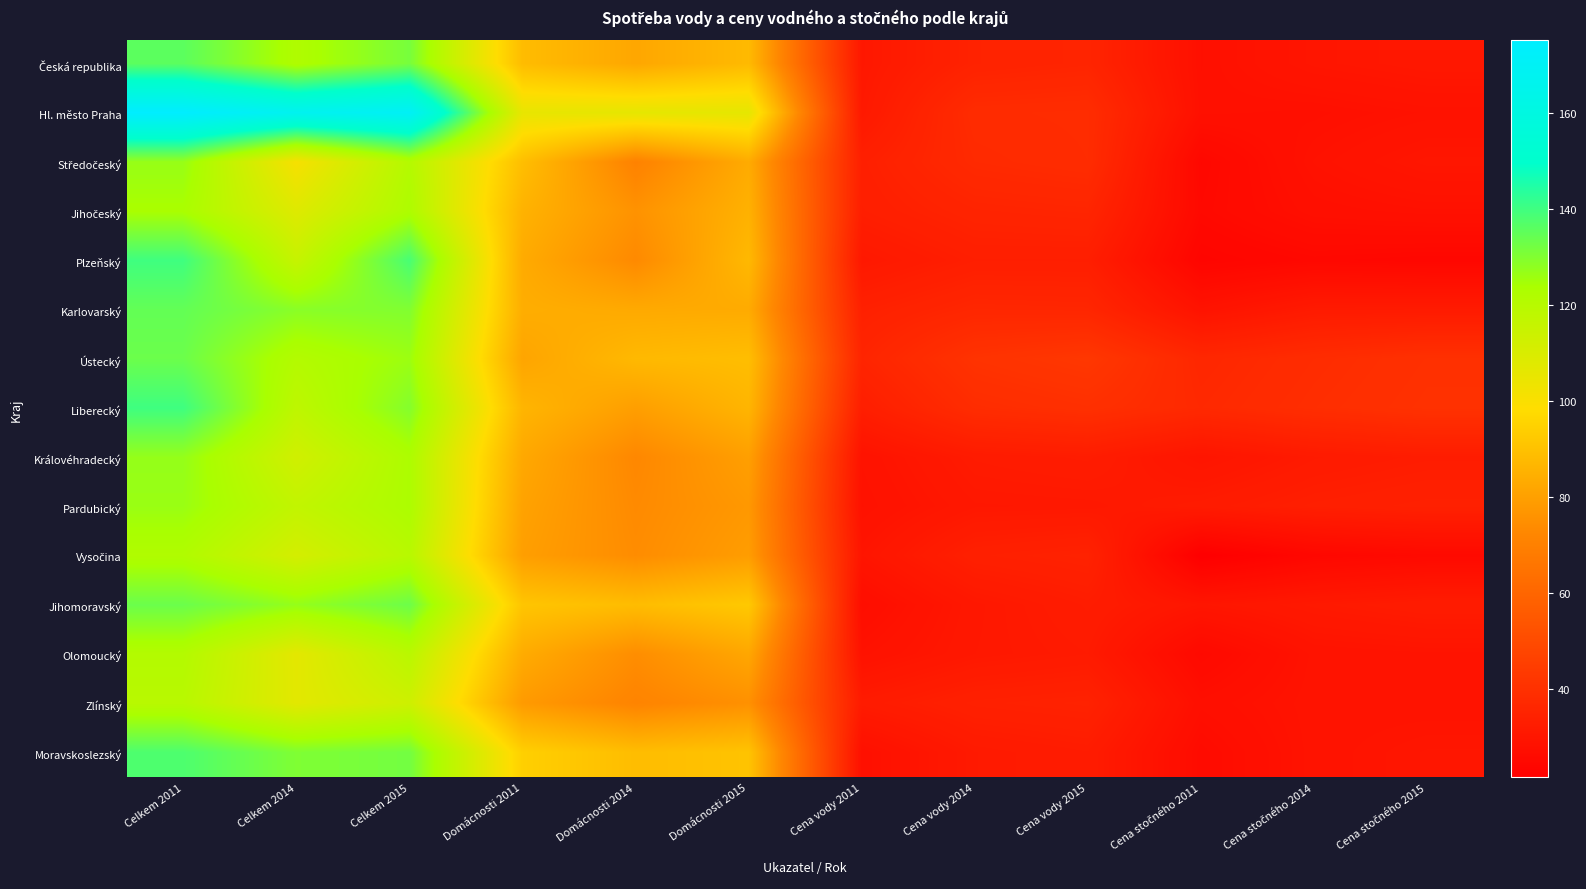

Which series has the largest total across all categories?

Hl. město Praha